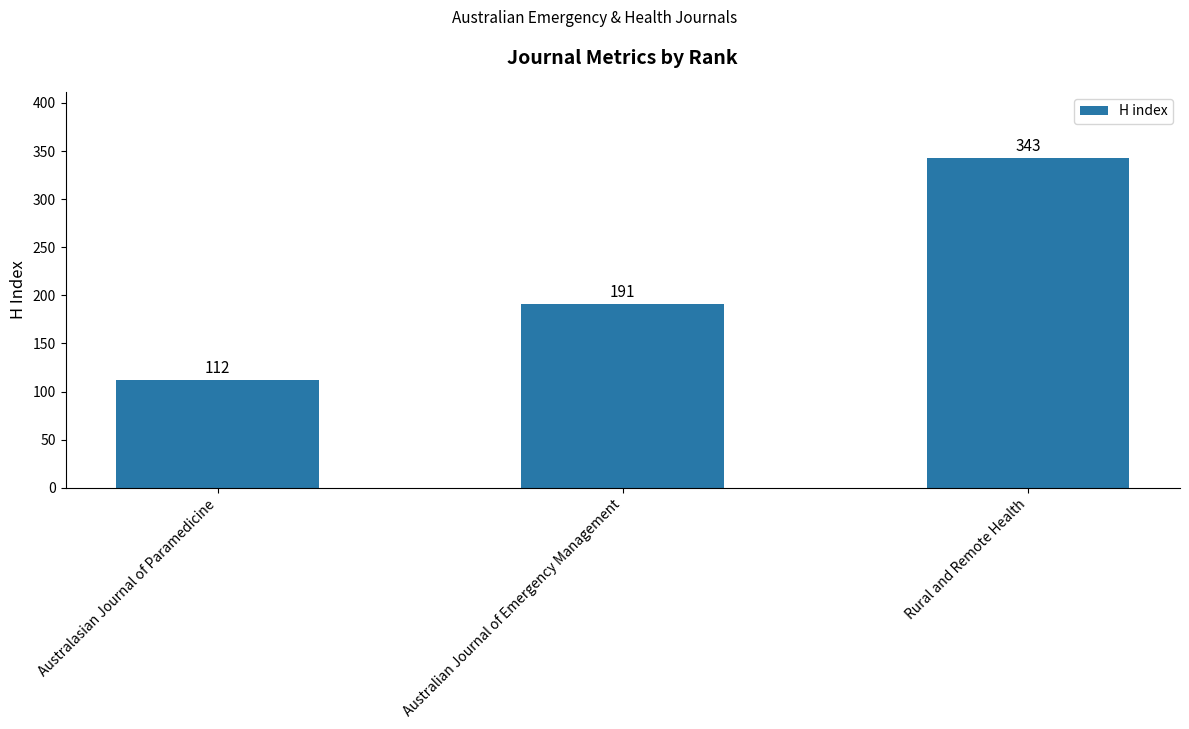

What value does the data have at Australian Journal of Emergency Management, to the nearest 50?

200